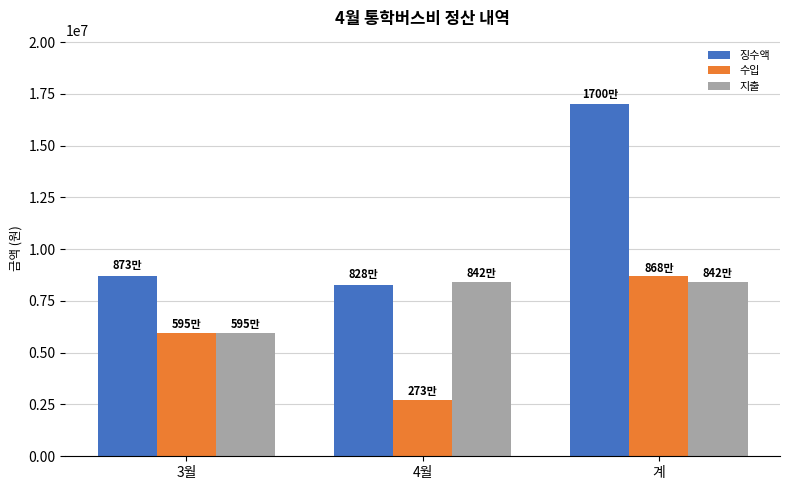

How many bars are there in each group?

3